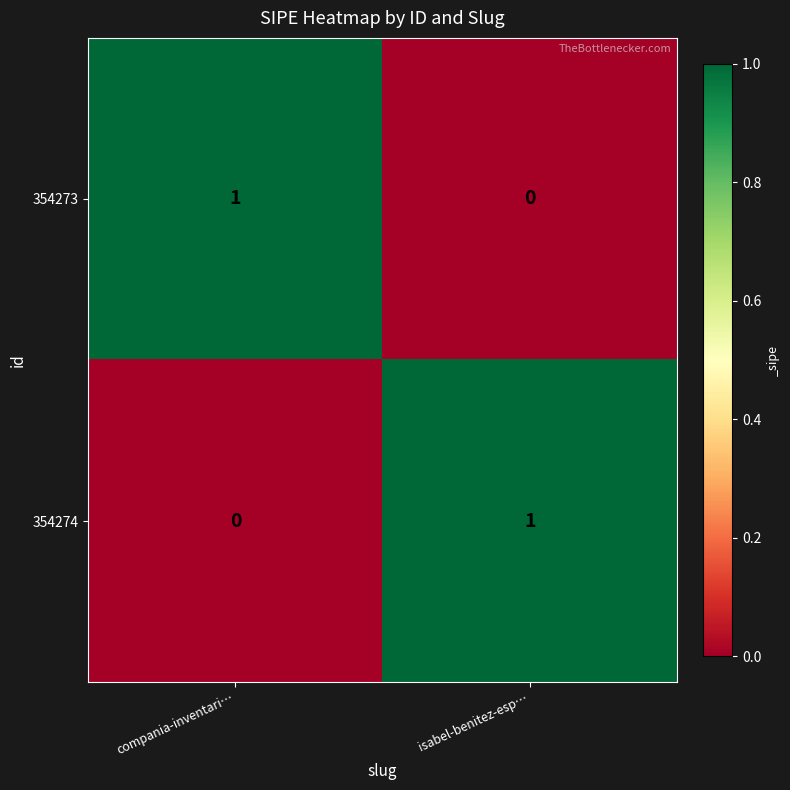

Where is 354273 nearest to the value 0?

isabel-benitez-esp…